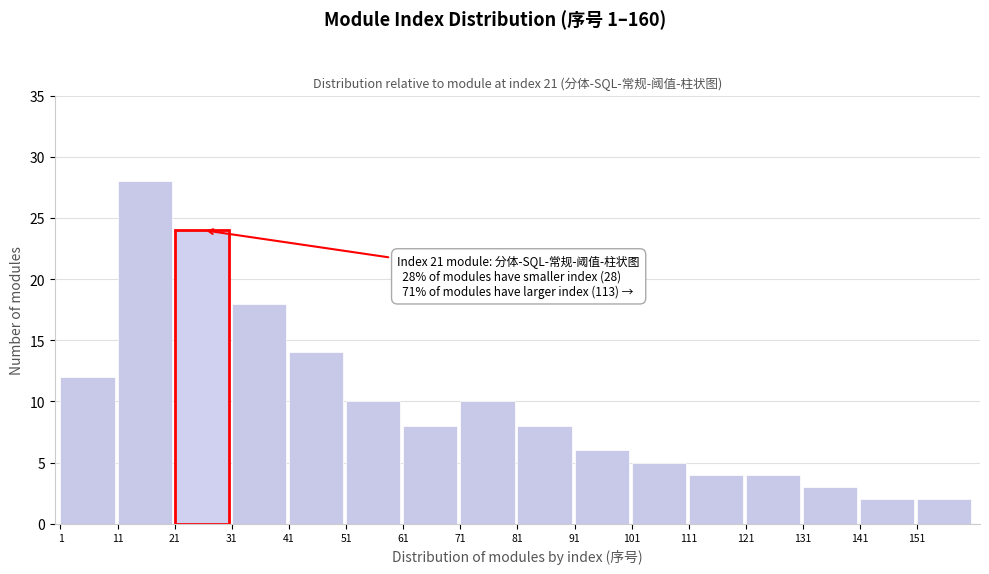

Reading left to right, transcribe all the data shown in this chart.

12	28	24	18	14	10	8	10	8	6	5	4	4	3	2	2